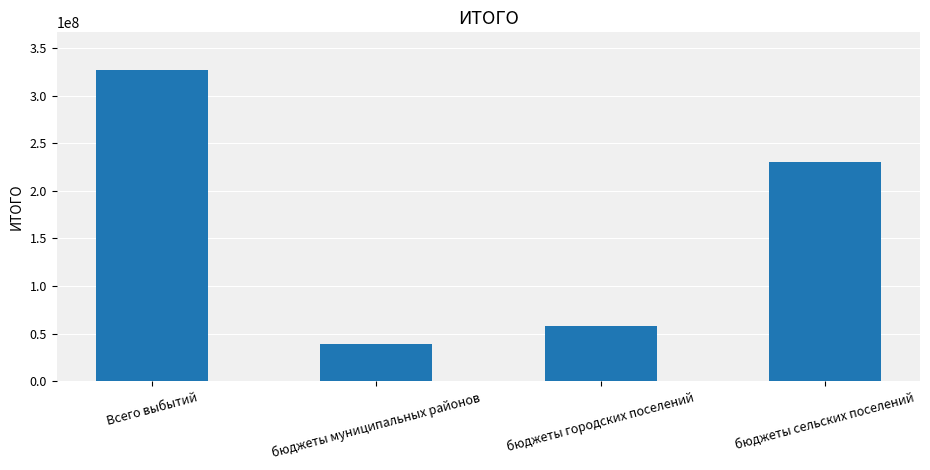

What is the average value?

163558945.3